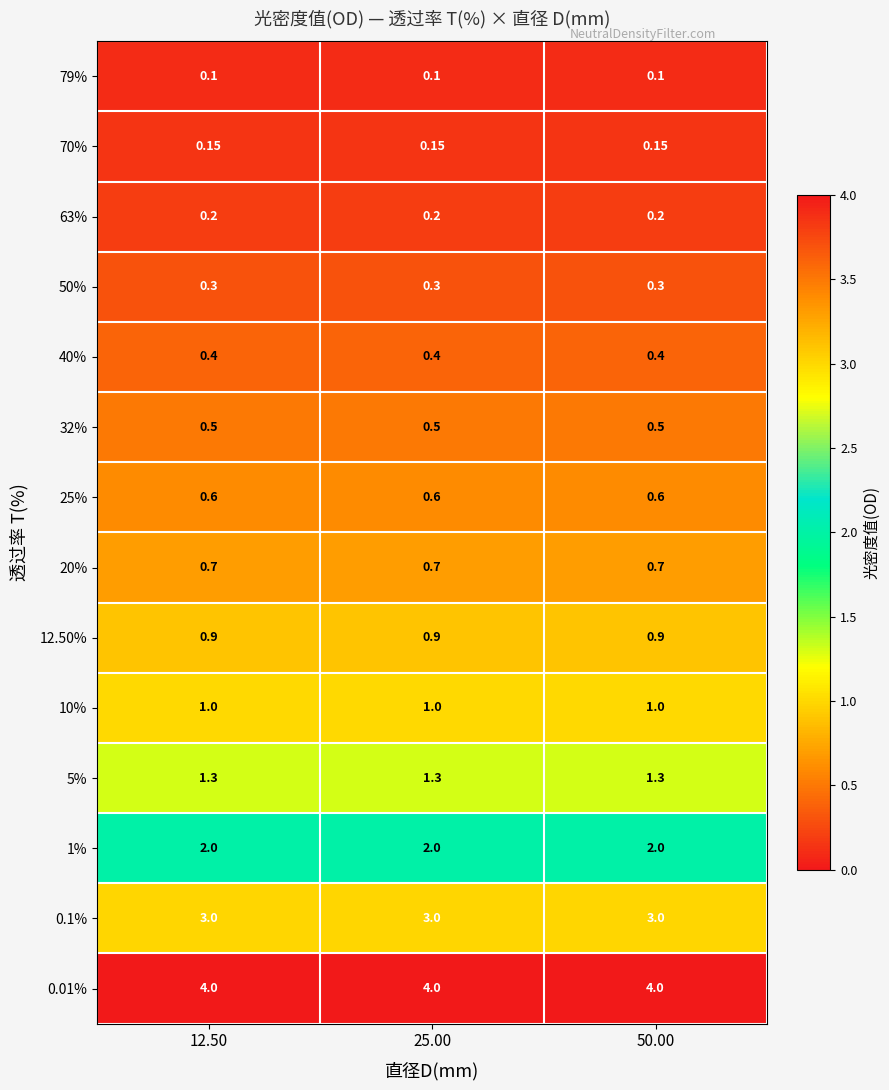

How many series are shown in this chart?

14